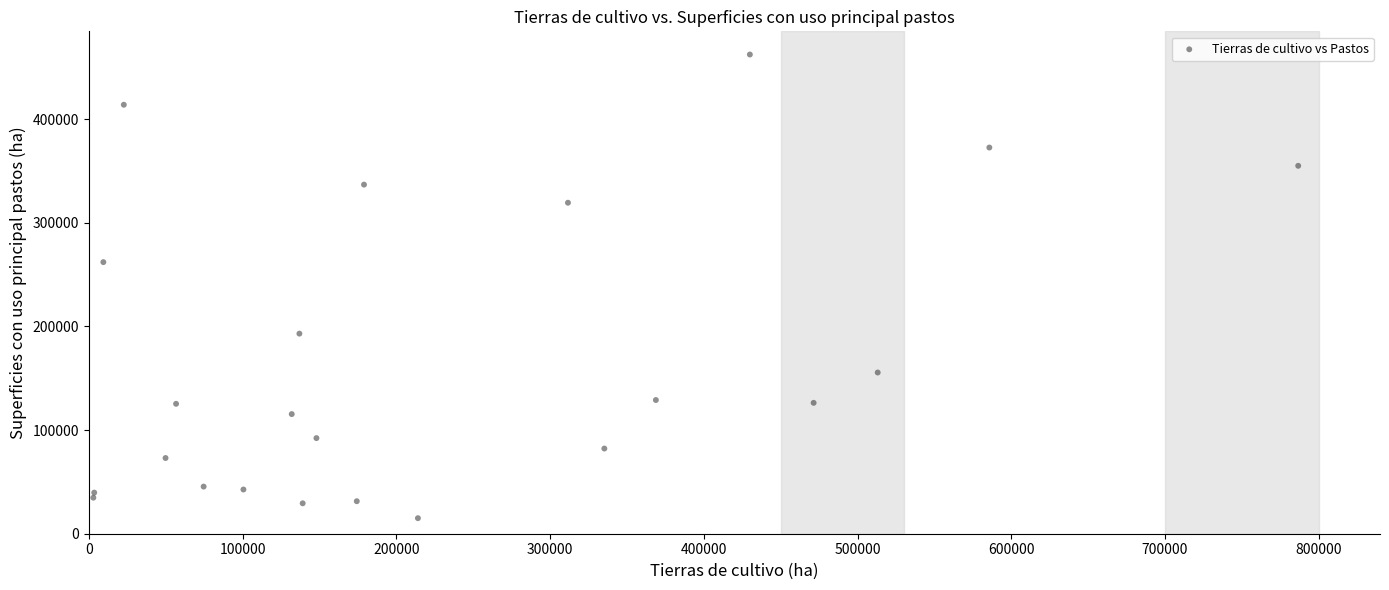

What is the range of X values (max minus min)?

783814